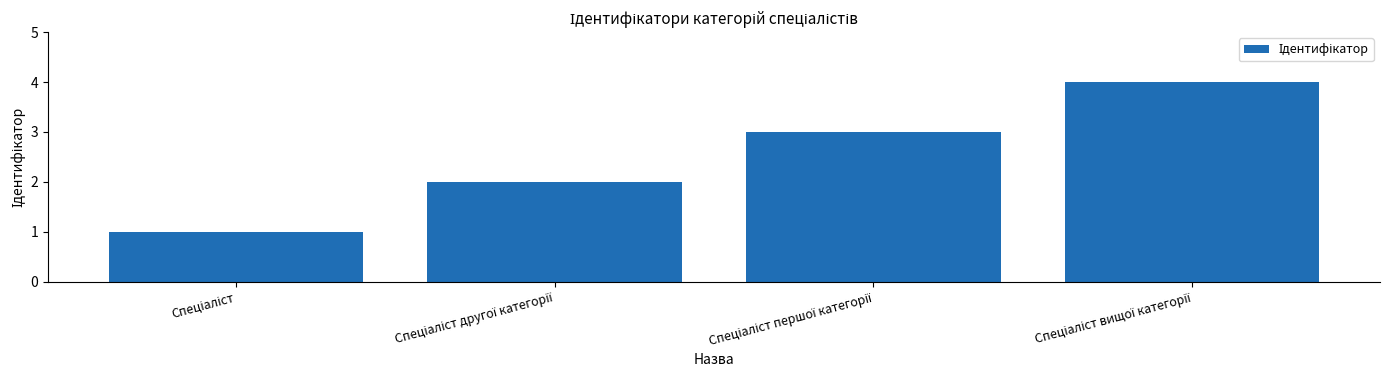

What is the greatest value displayed?

4